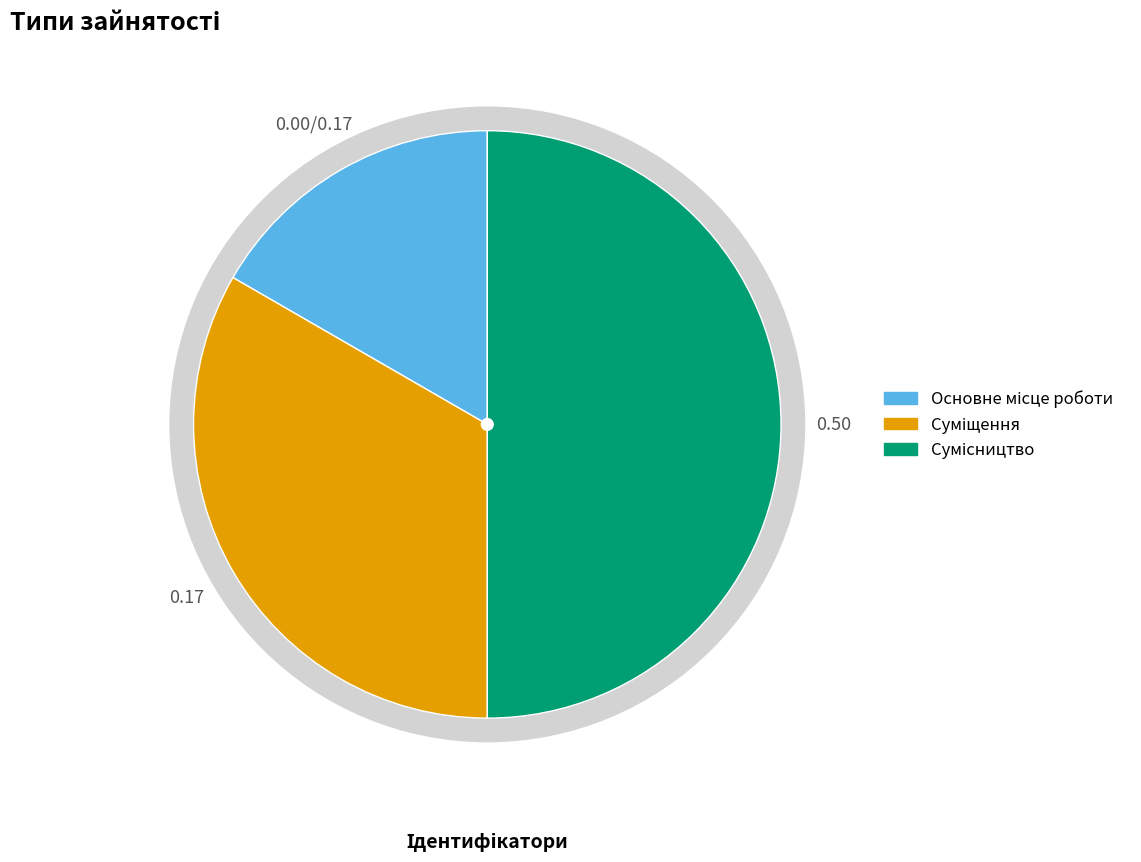

What percentage do Сумісництво and Суміщення together represent?

83.3%